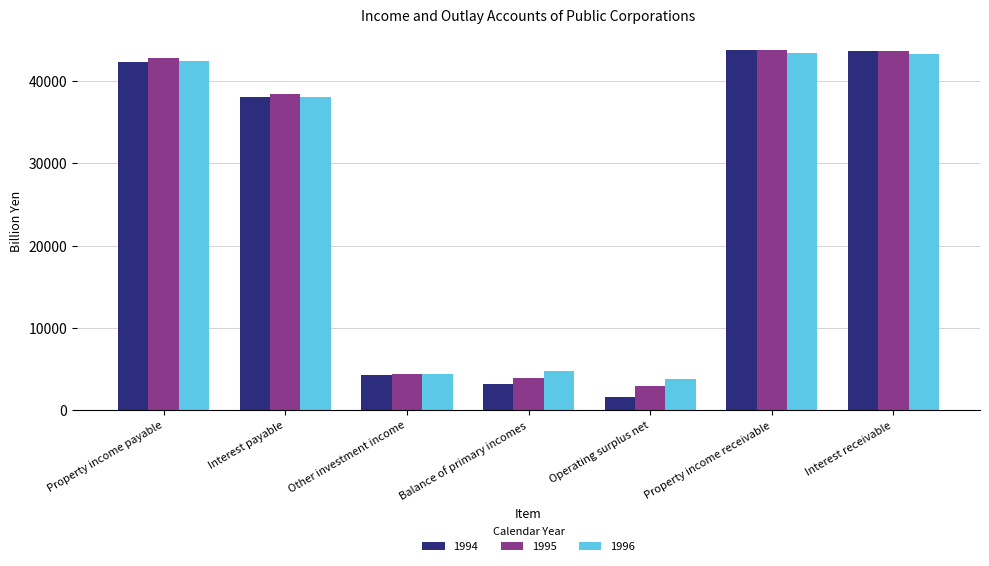

How many values in the 1995 series exceed 38418?

4